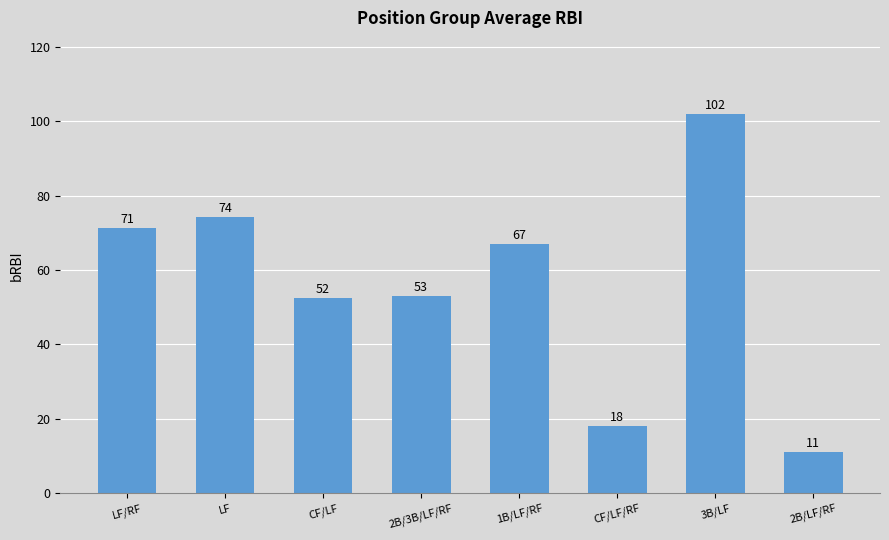

Rank the categories by value from highest to lowest.

3B/LF, LF, LF/RF, 1B/LF/RF, 2B/3B/LF/RF, CF/LF, CF/LF/RF, 2B/LF/RF